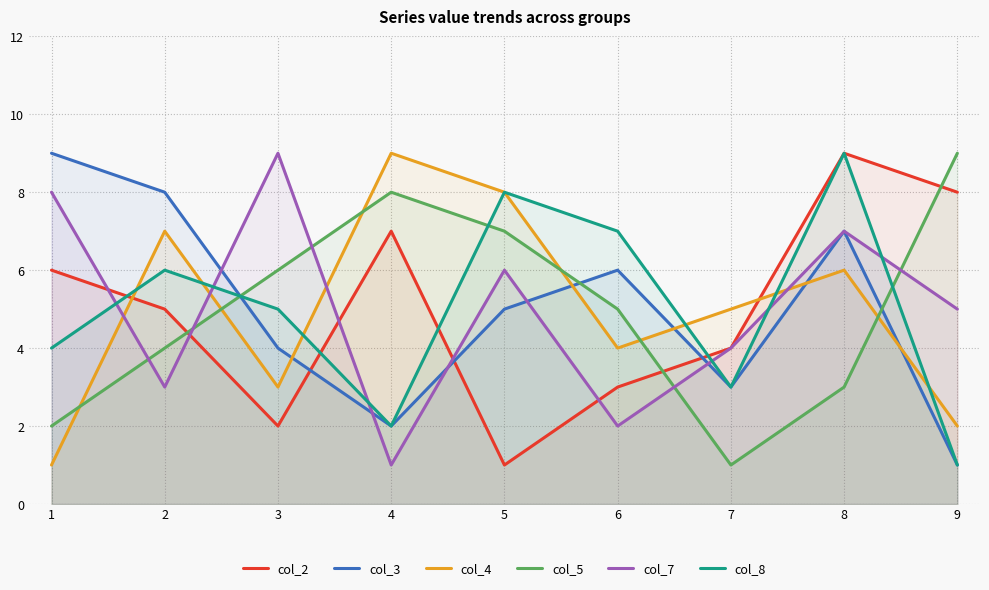

List the labels in order of col_7 value, smallest first.

4, 6, 2, 7, 9, 5, 8, 1, 3